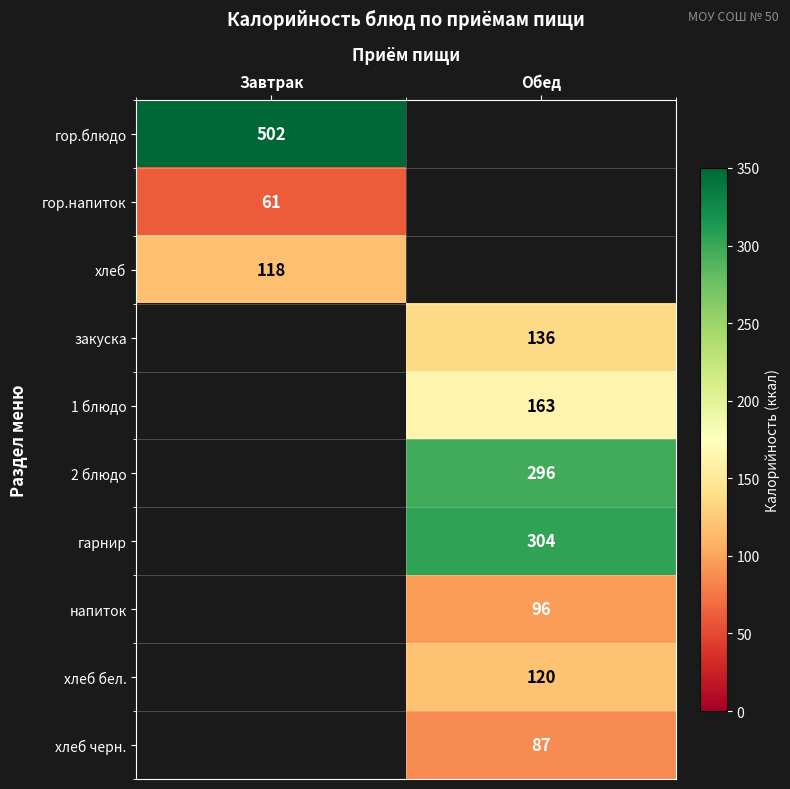

Which label corresponds to the largest value in the chart?

Завтрак